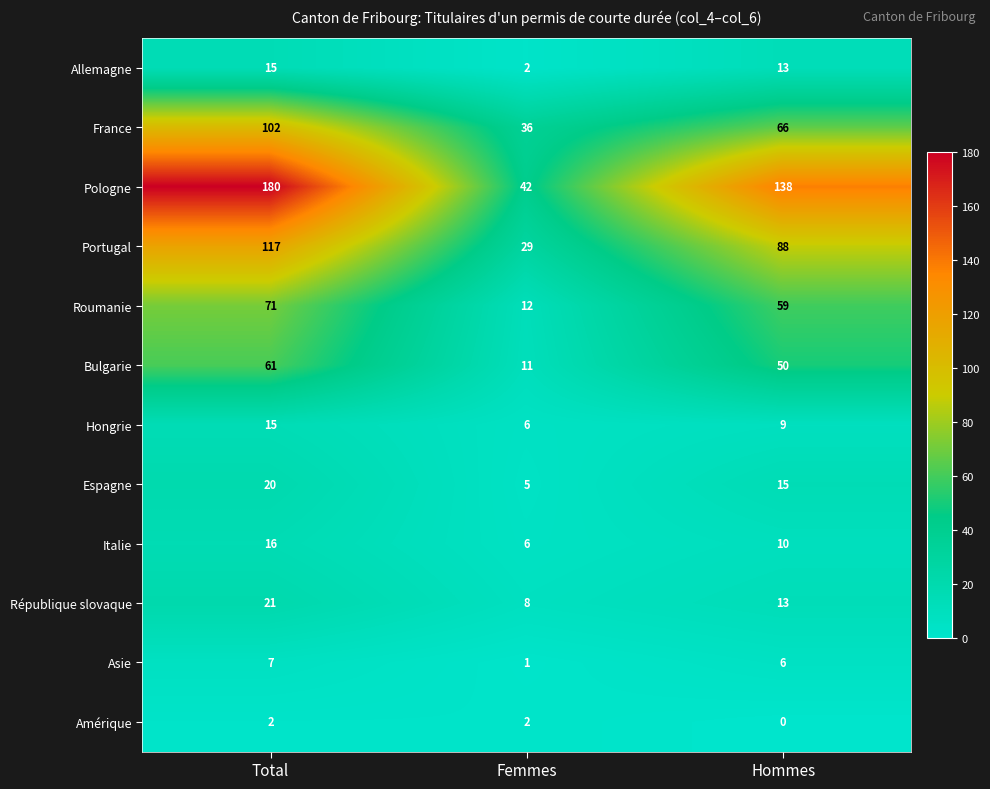

Rank the categories by Espagne value from highest to lowest.

Total, Hommes, Femmes